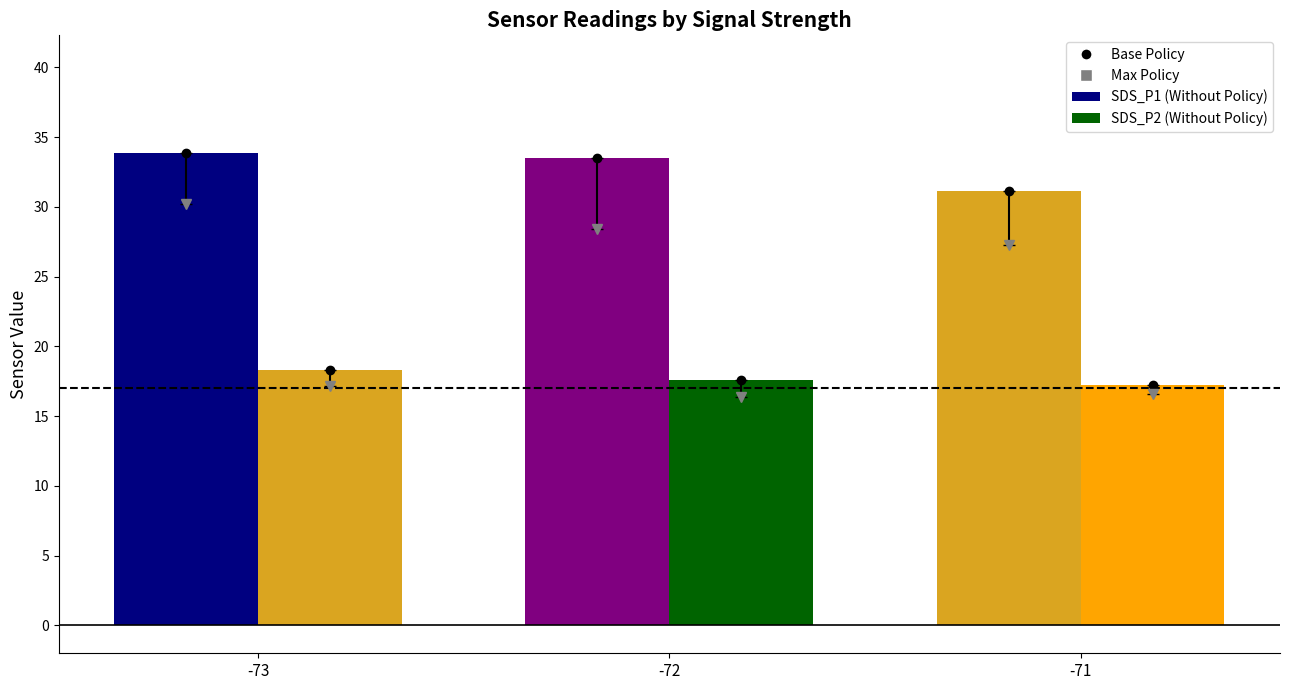

Reading left to right, what are all the values shown in this chart?

SDS_P1: 33.8	33.5	31.1
SDS_P2: 18.3	17.6	17.2